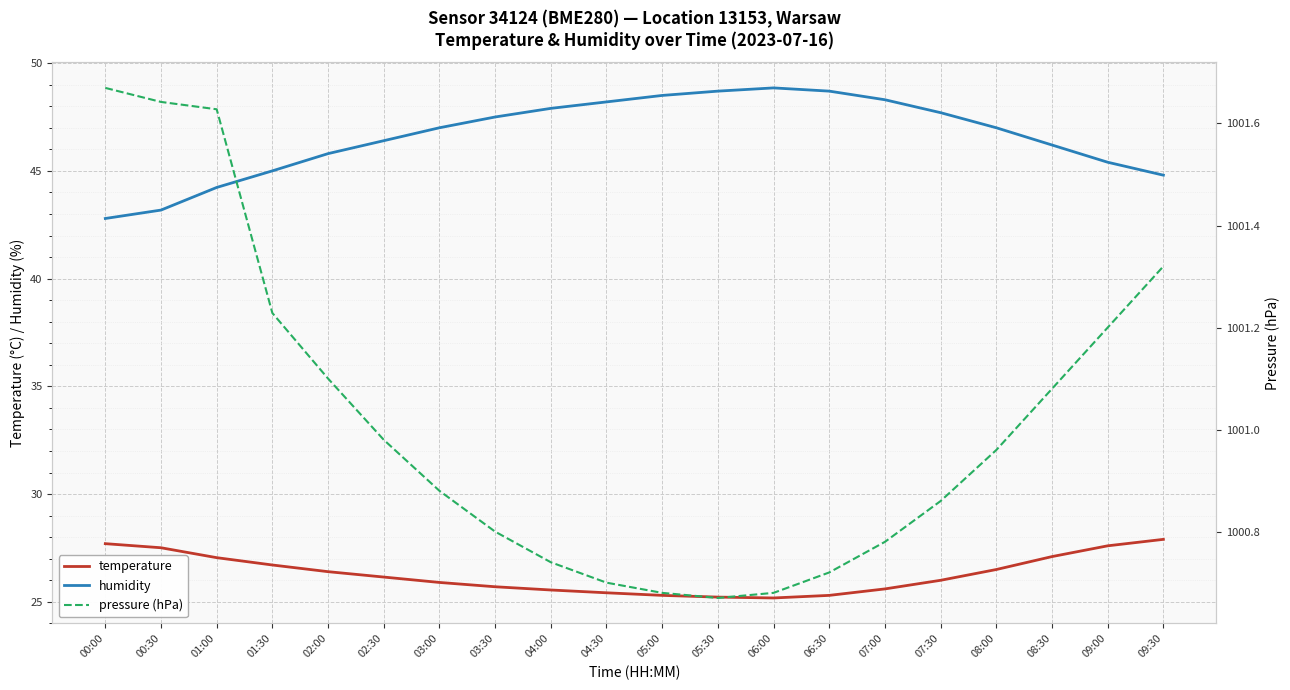

What is the difference between the maximum and minimum values in the pressure (hPa) series?

1.0